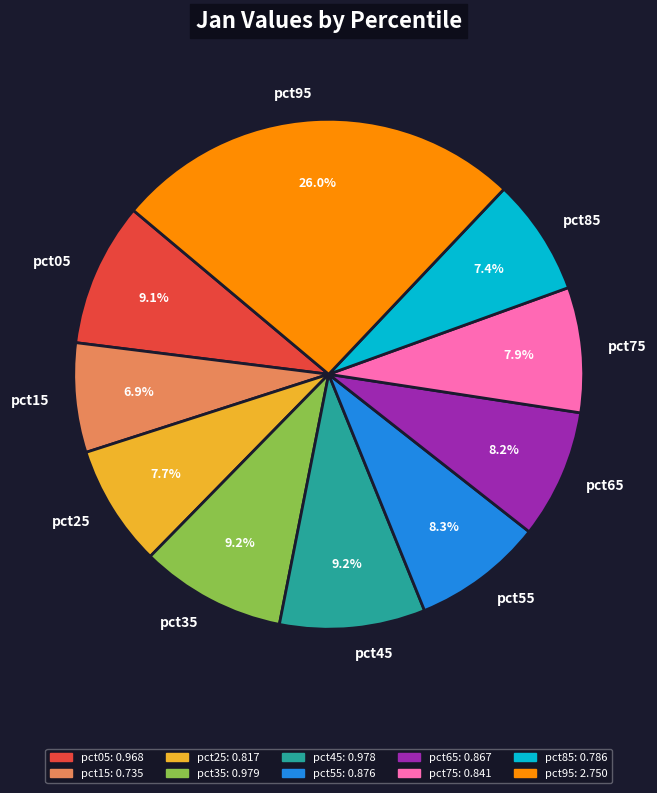

What percentage is the pct85 slice, to the nearest percent?

7%